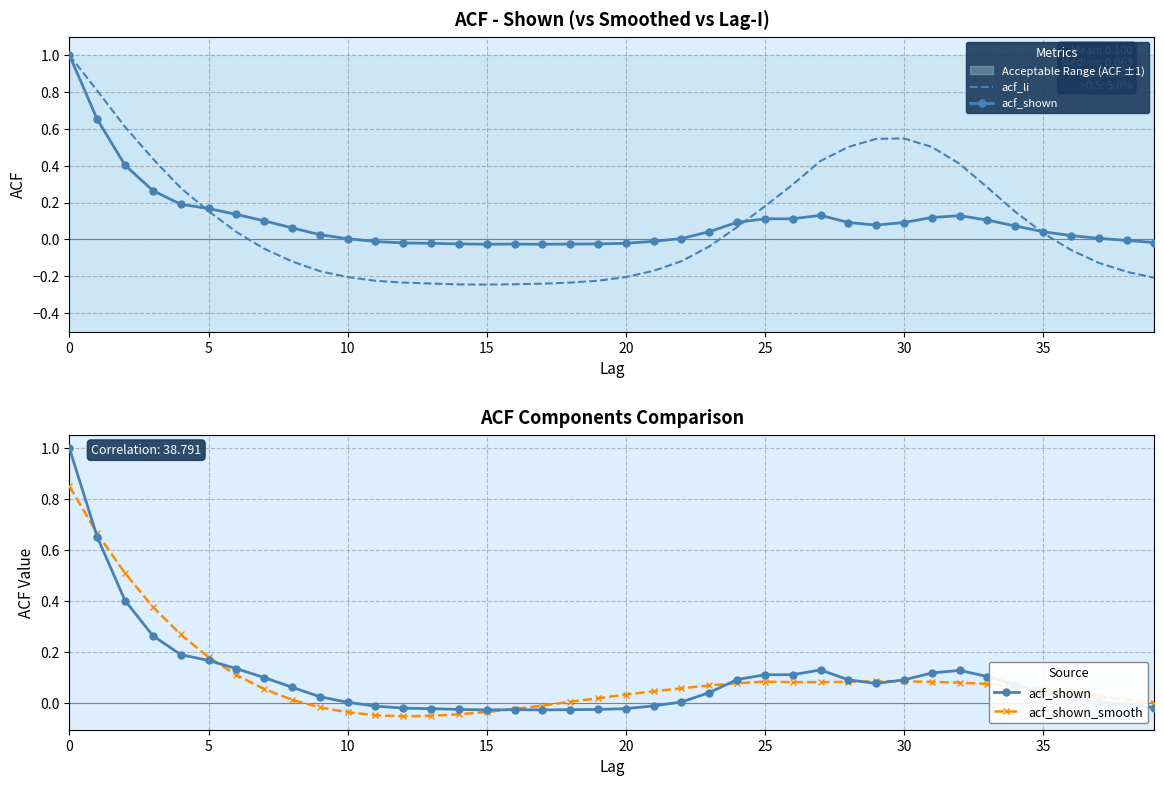

How many intersections are there between acf_li and acf_shown?

3